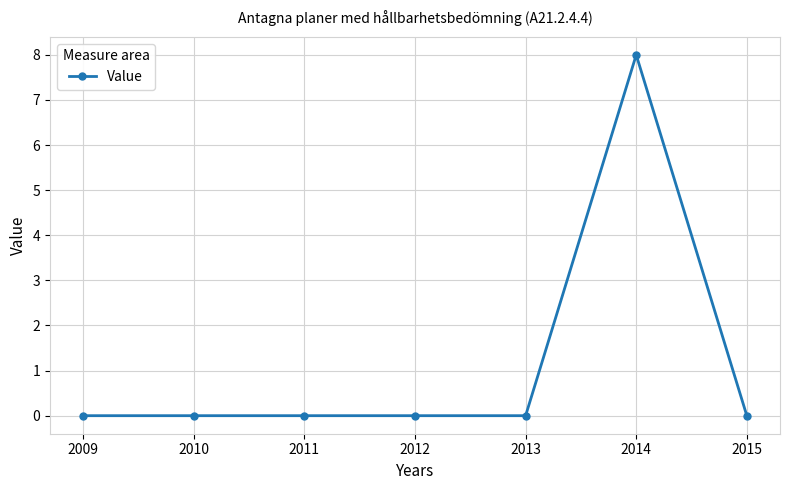

Reading left to right, extract all data points from this chart.

2009=0	2010=0	2011=0	2012=0	2013=0	2014=8	2015=0